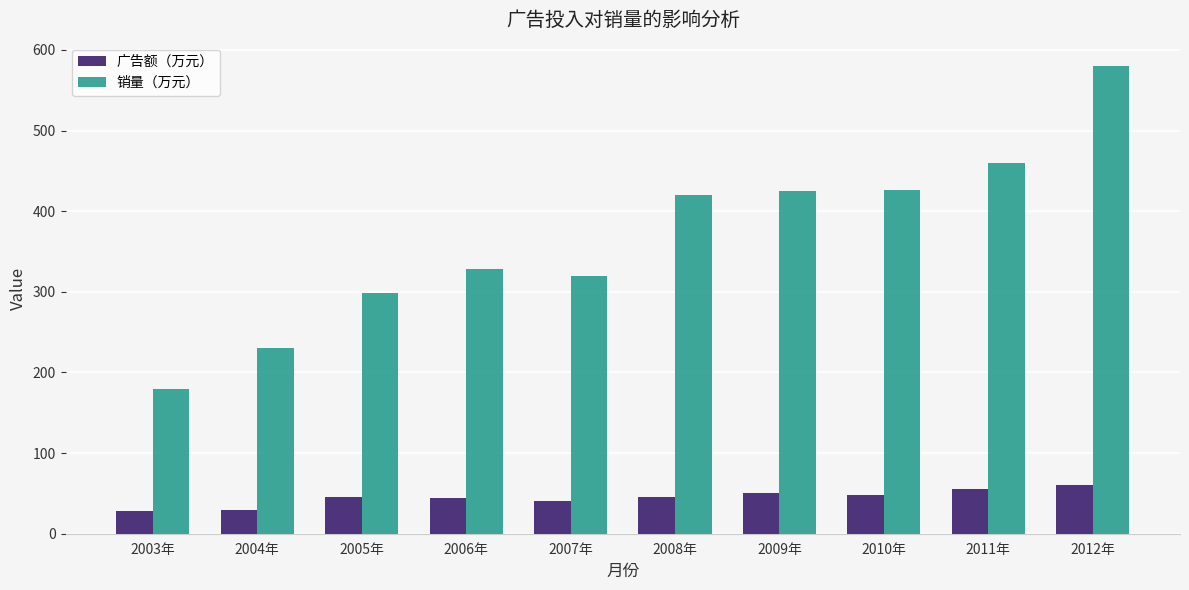

How many series are shown in this chart?

2